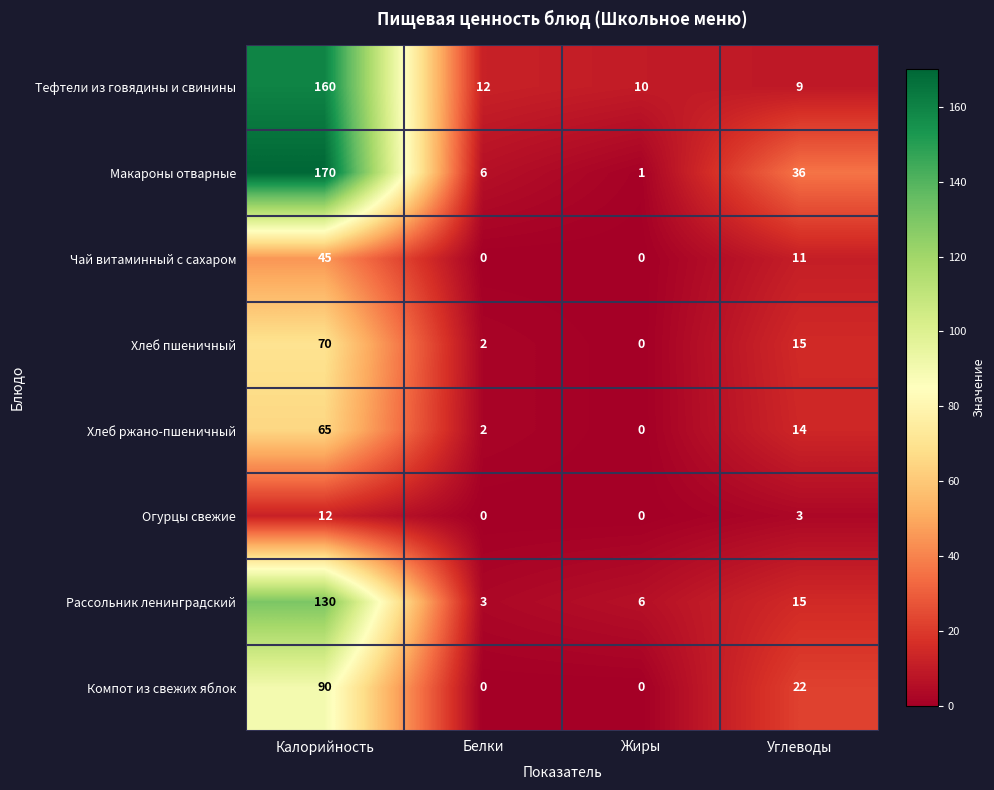

What is the difference between the Макароны отварные values at Жиры and Калорийность?

169